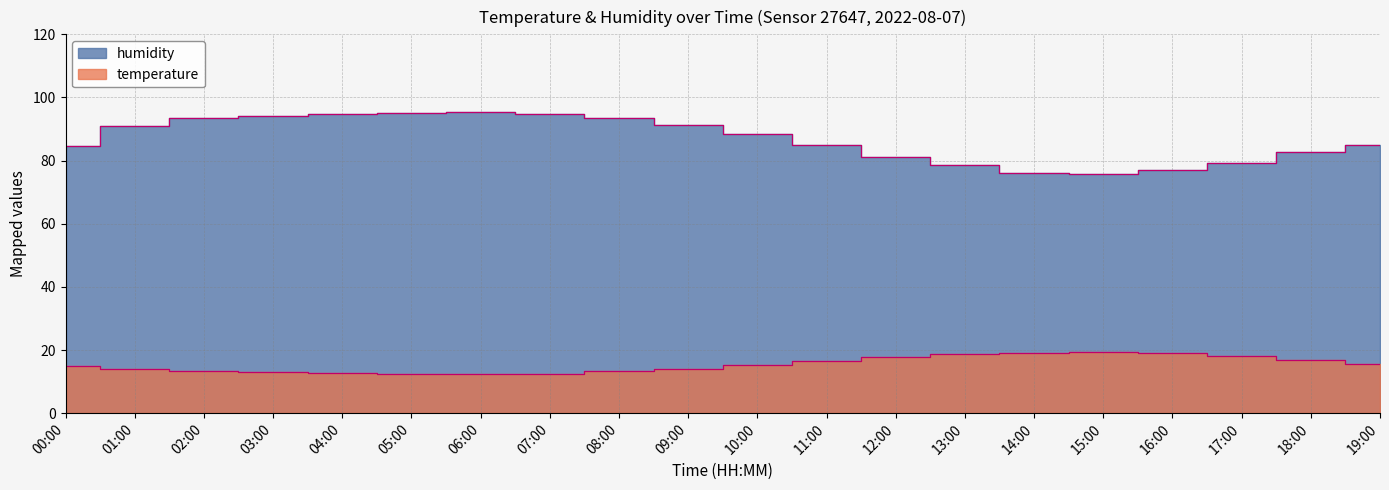

How many data points in humidity are above 88?

10